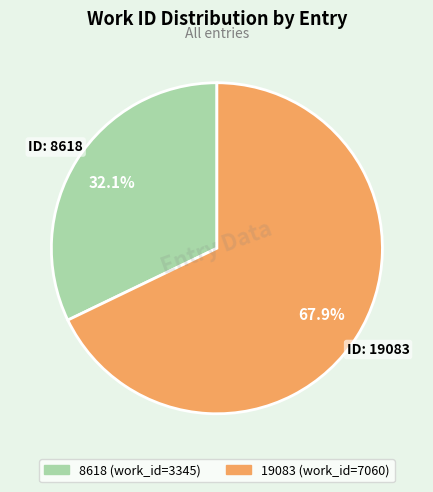

To the nearest percent, what is the difference between the 8618 and 19083 slice percentages?

36%